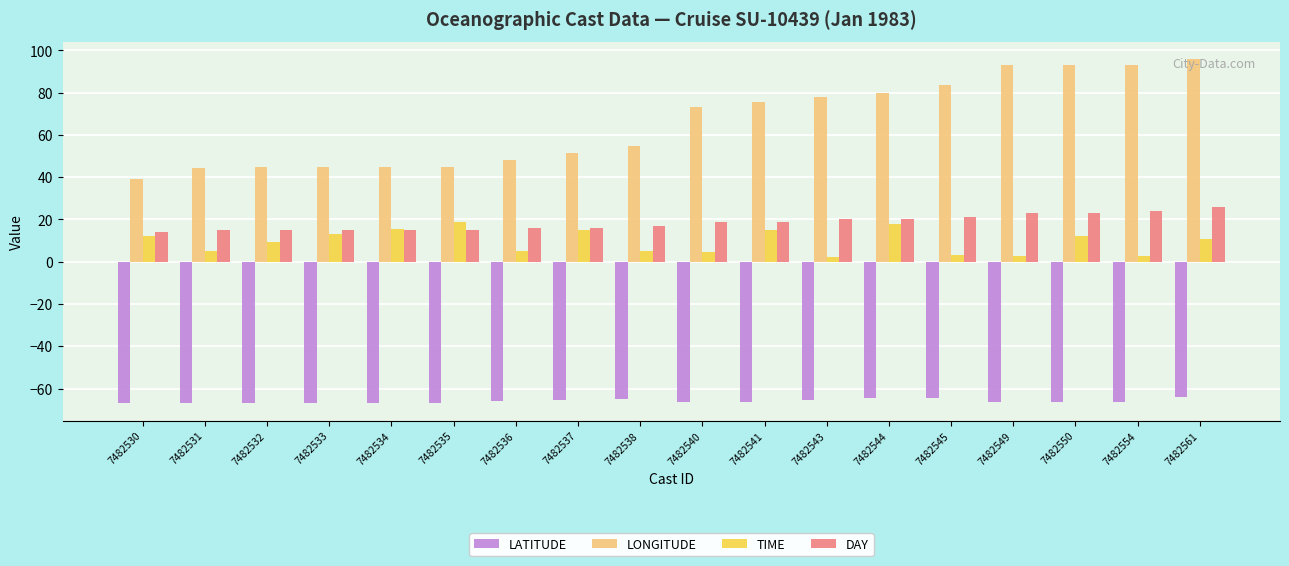

At which category does the chart reach its peak across all series?

7482561